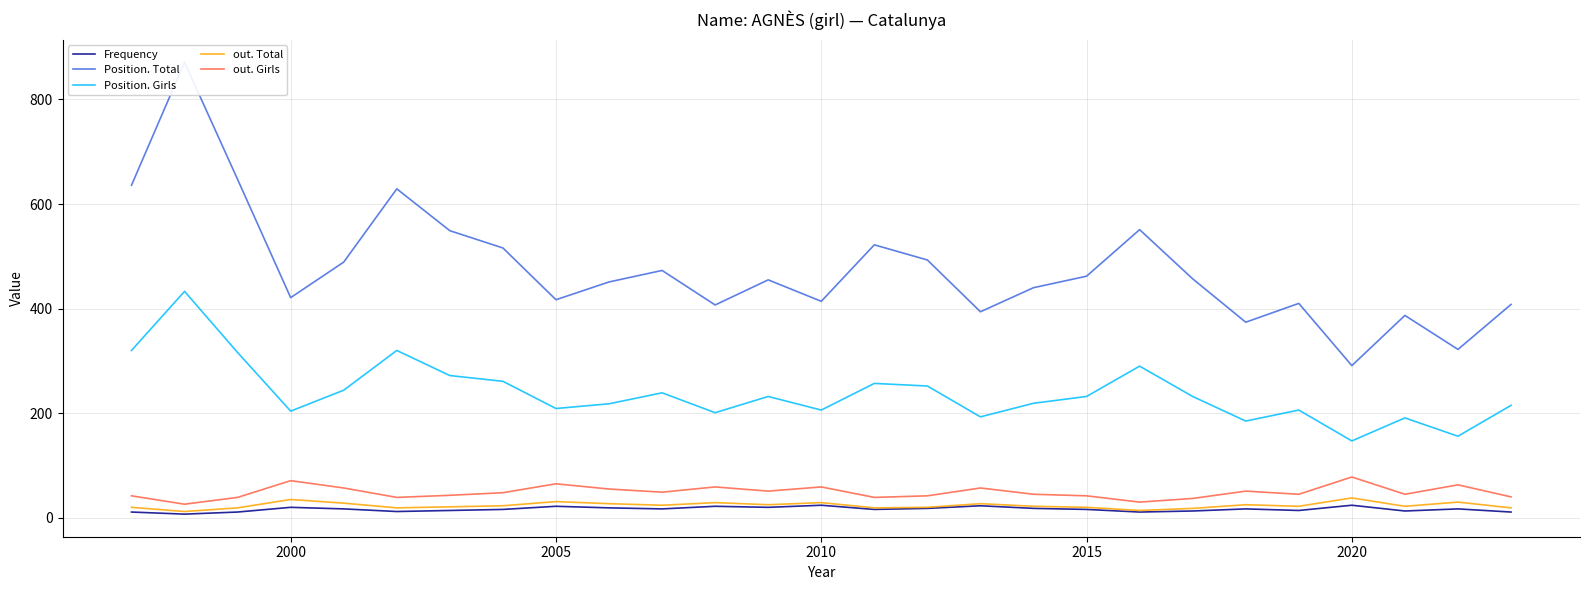

True or false: out. Total has a value of 38 at 2020.

True